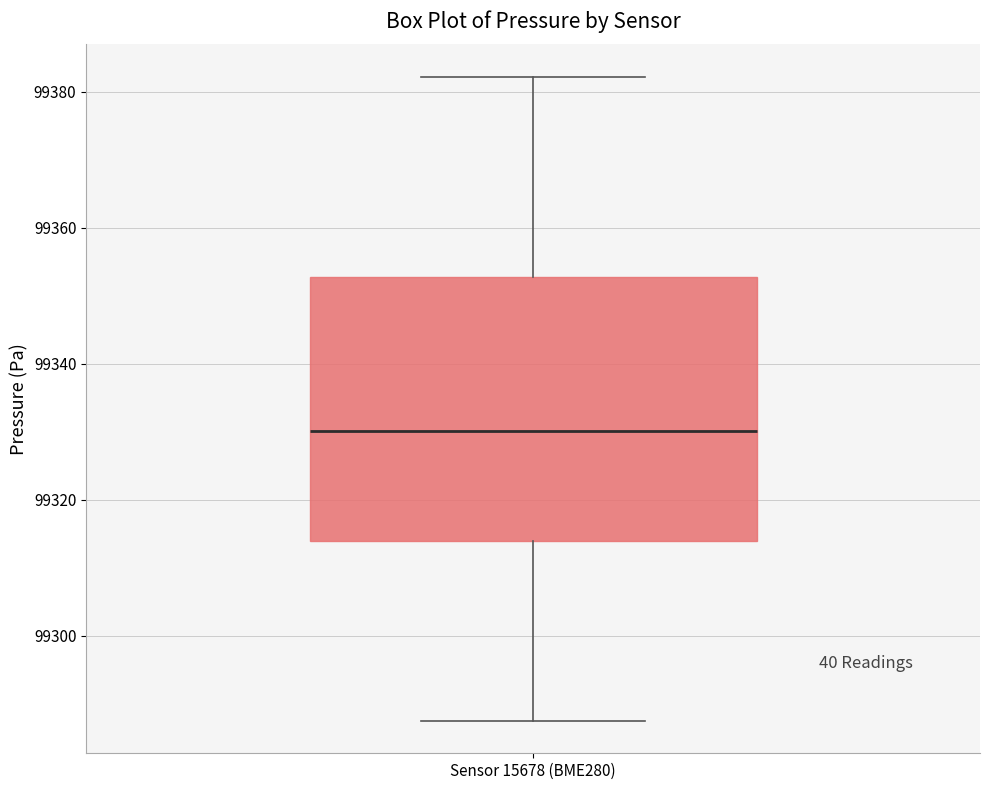

Read this box plot against the y-axis: the position of the median line, the range covered by the box, and the ends of both whiskers. The values are not printed on the chart, so give them approximately, as read against the axis.

median 99330, box 99314 to 99352, whiskers 99288 to 99382